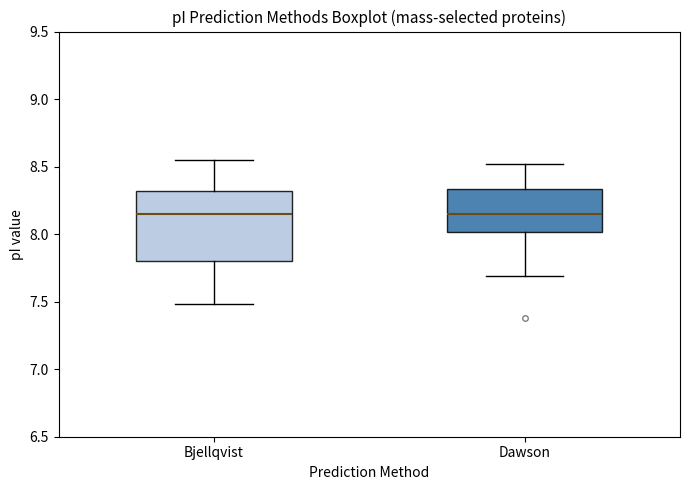

Which box is the tallest, from its lower edge to its upper edge?

Bjellqvist